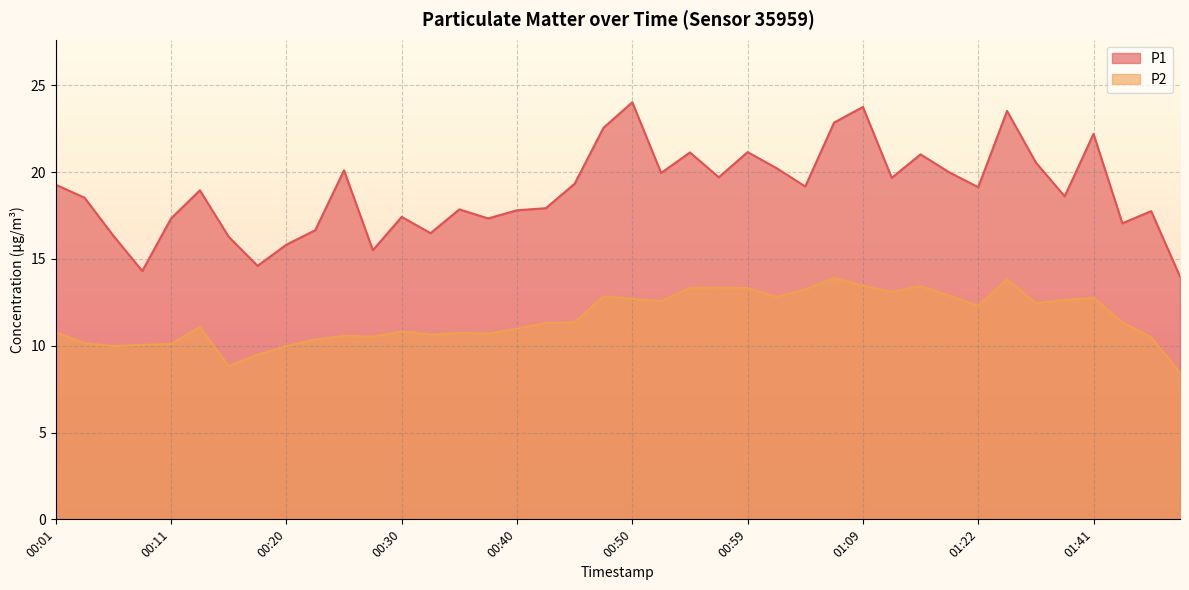

At which category does the chart reach its minimum across all series?

01:51